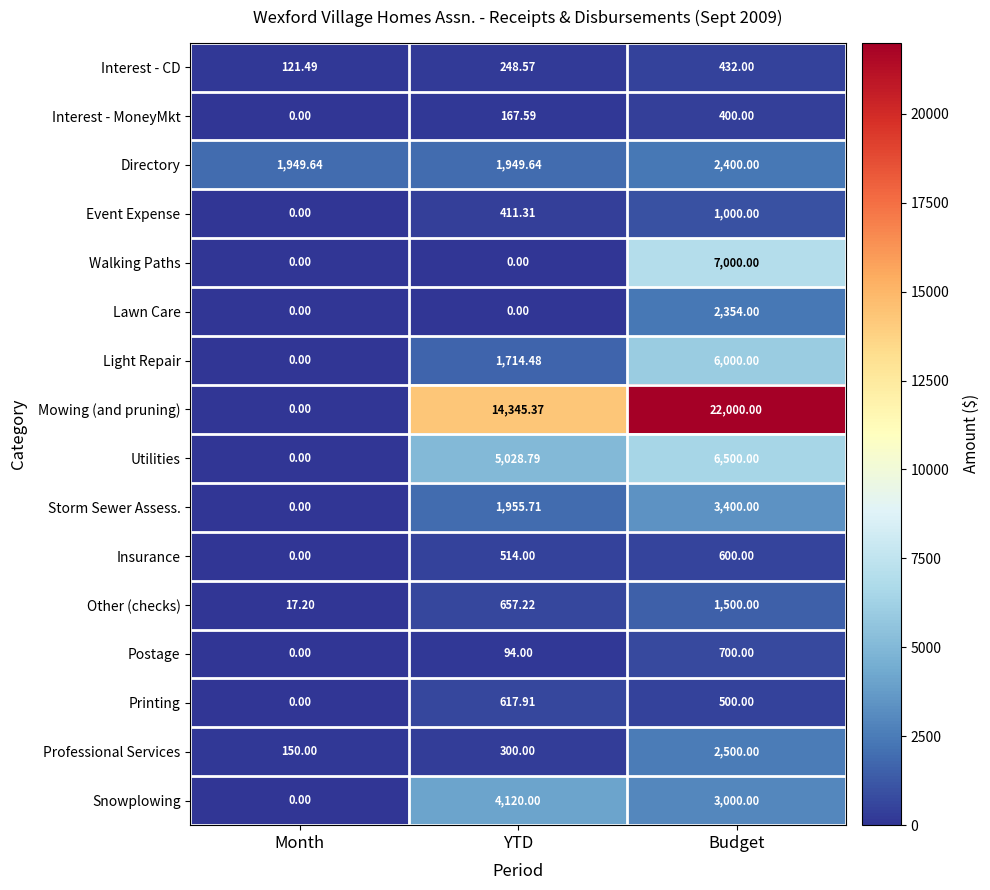

What is the greatest value displayed?

22000.0